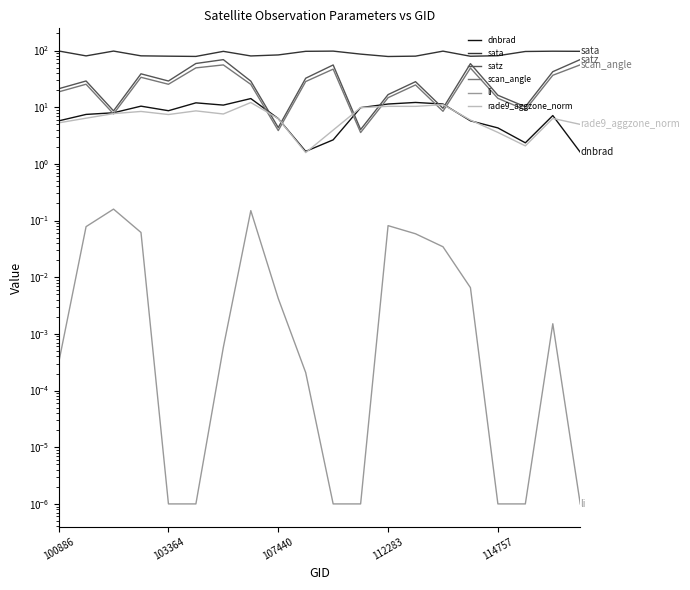

What is the difference between the rade9_aggzone_norm values at 8 and 112283?

2.1